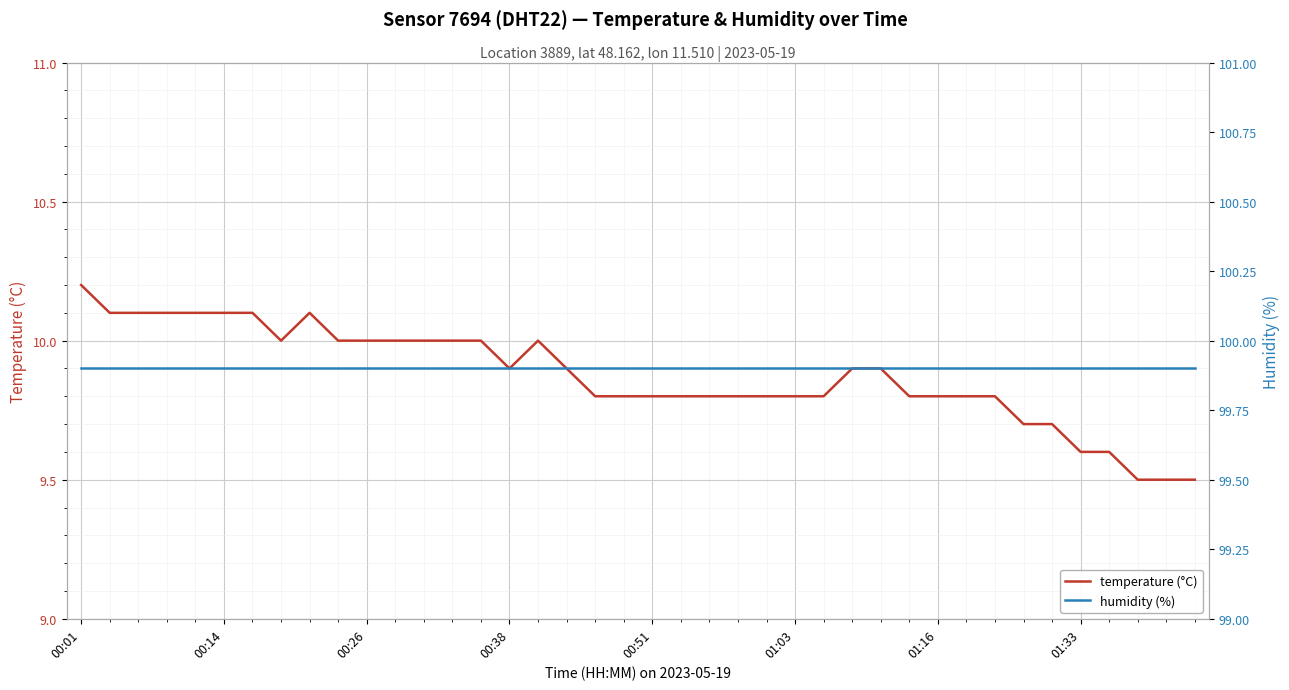

True or false: temperature (°C) and humidity (%) intersect in this chart.

False